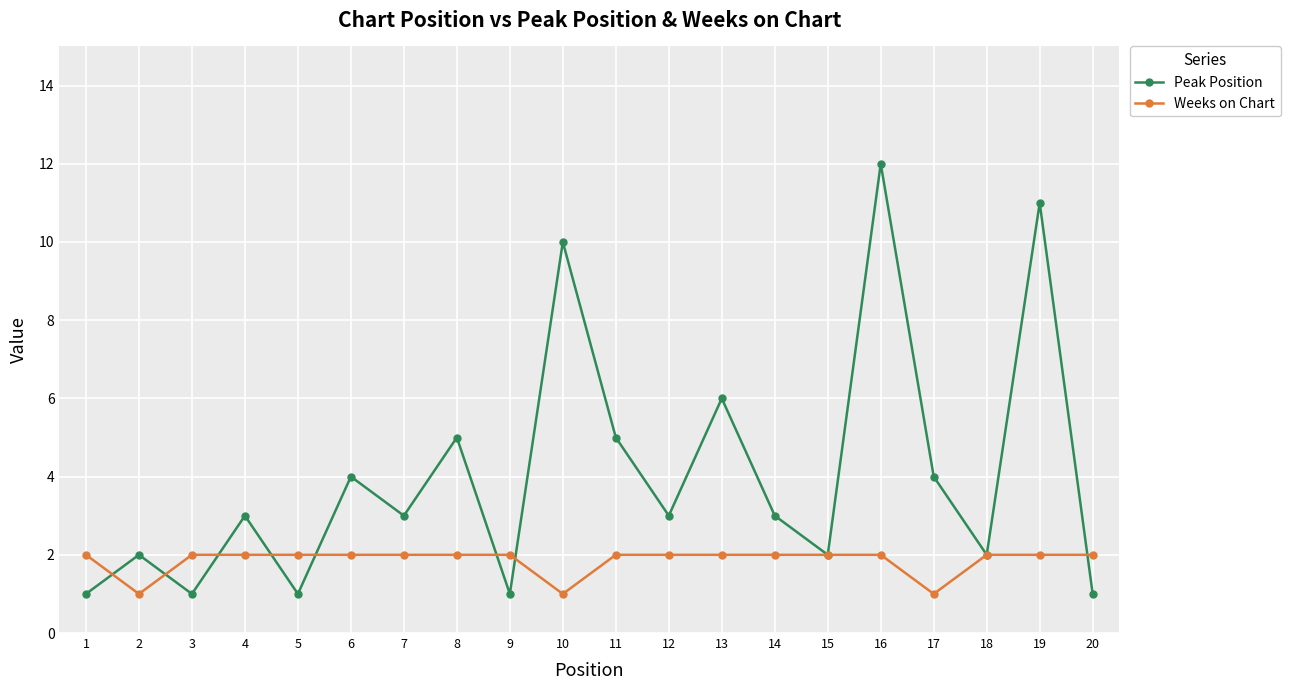

Which series has the largest range (max minus min)?

Peak Position